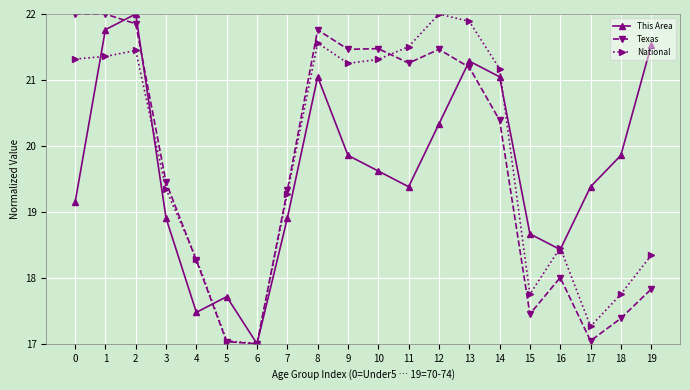

True or false: Texas has a value of 21.8 at 8.

True